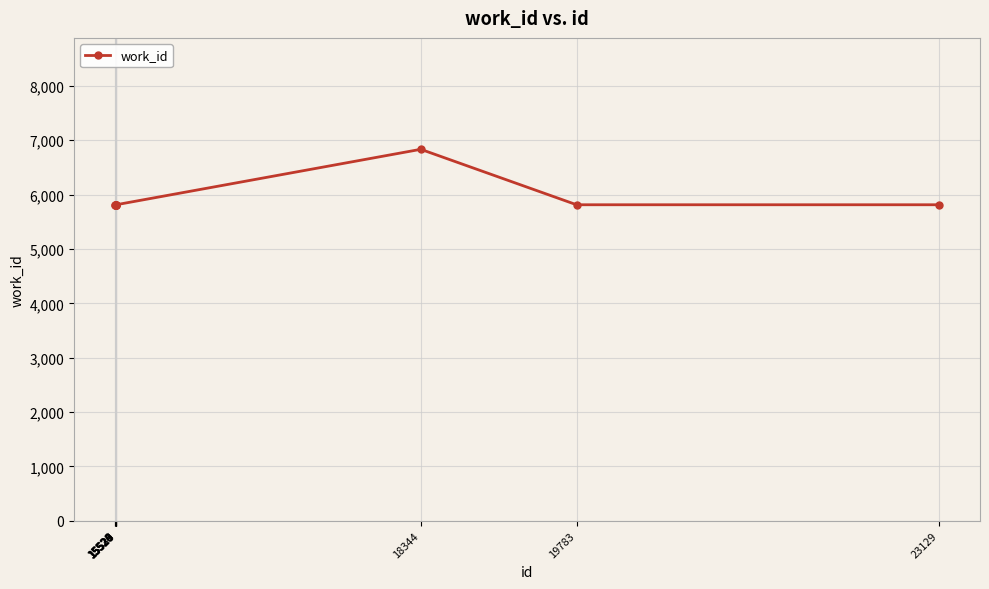

What is the ratio of the value at 18344 to the value at 15526?

1.2